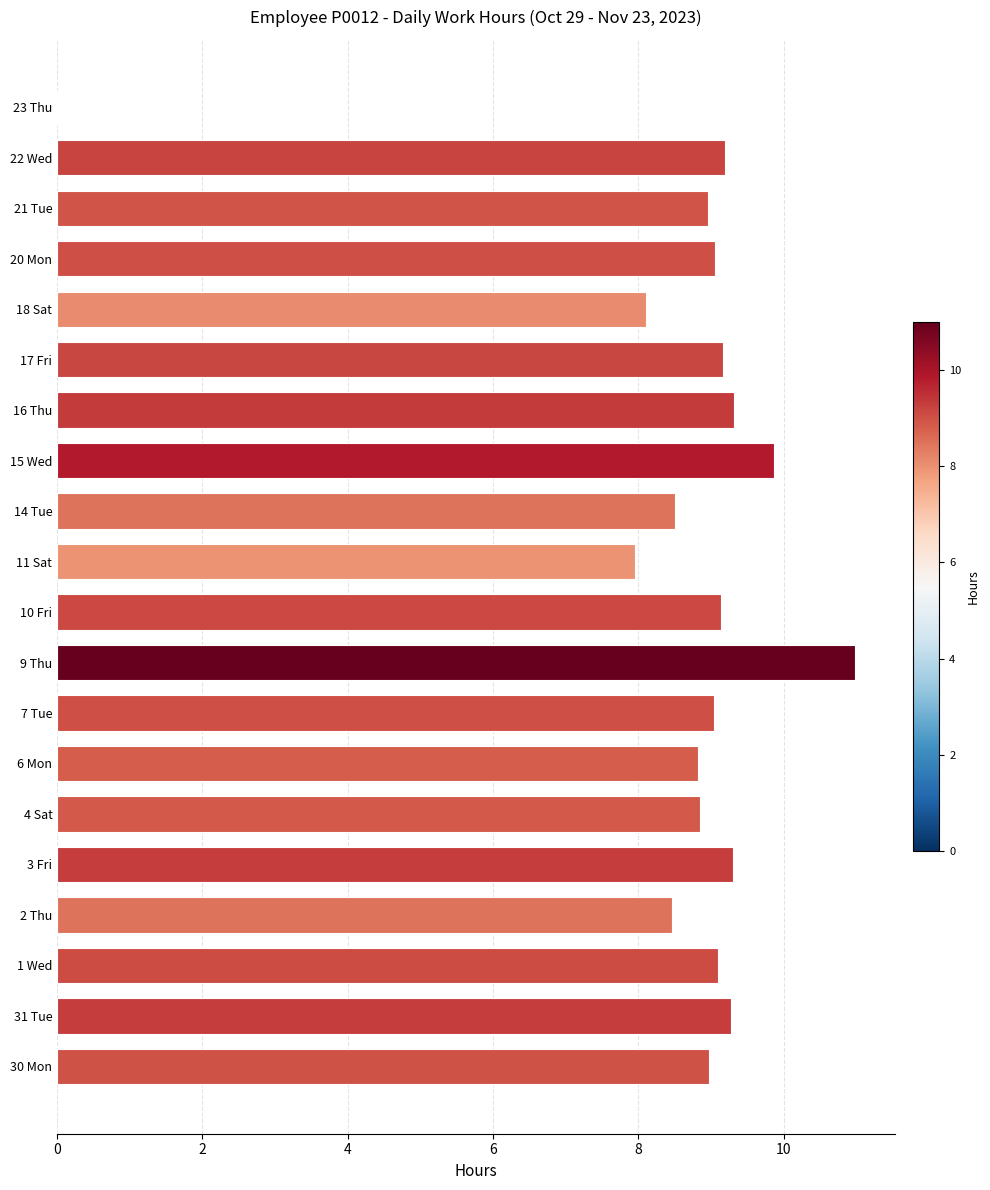

What is the sum of all values?

172.1